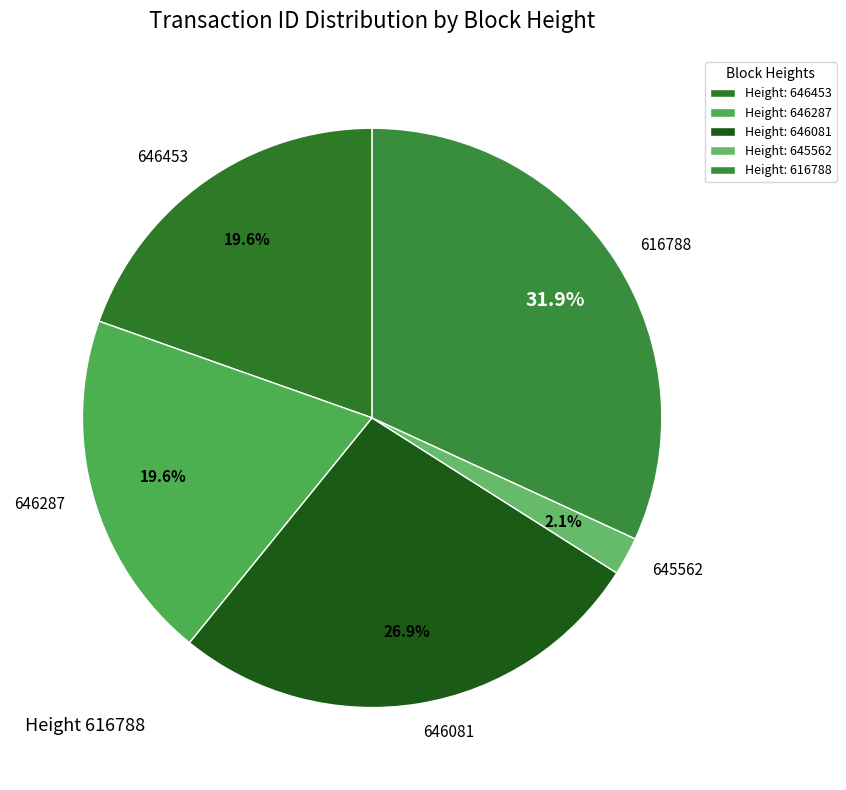

The 646287 slice represents 20% of the pie. True or false?

True